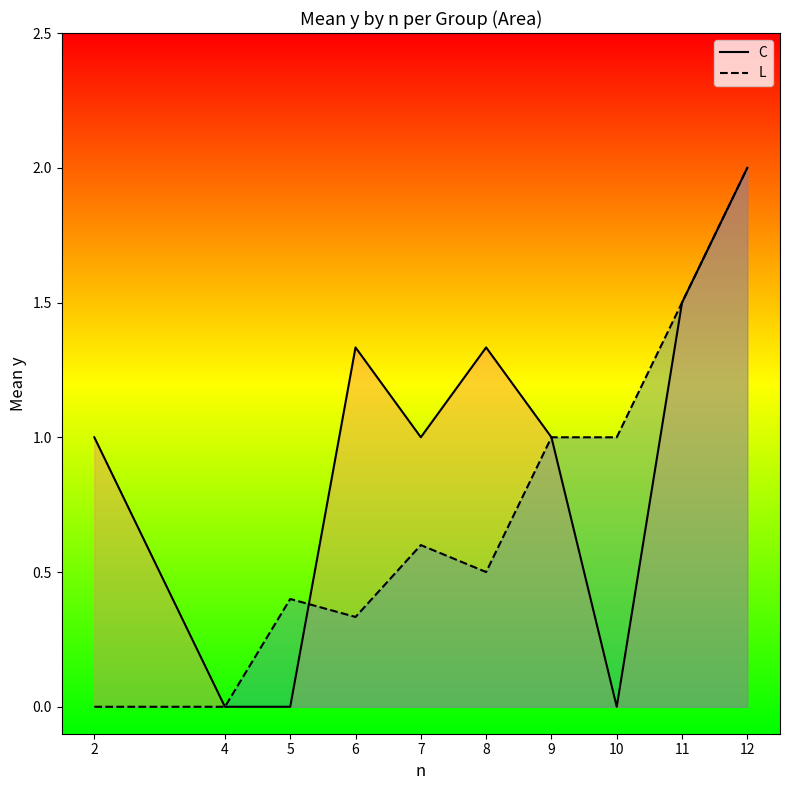

The value of C at 2 is 1.4. True or false?

False